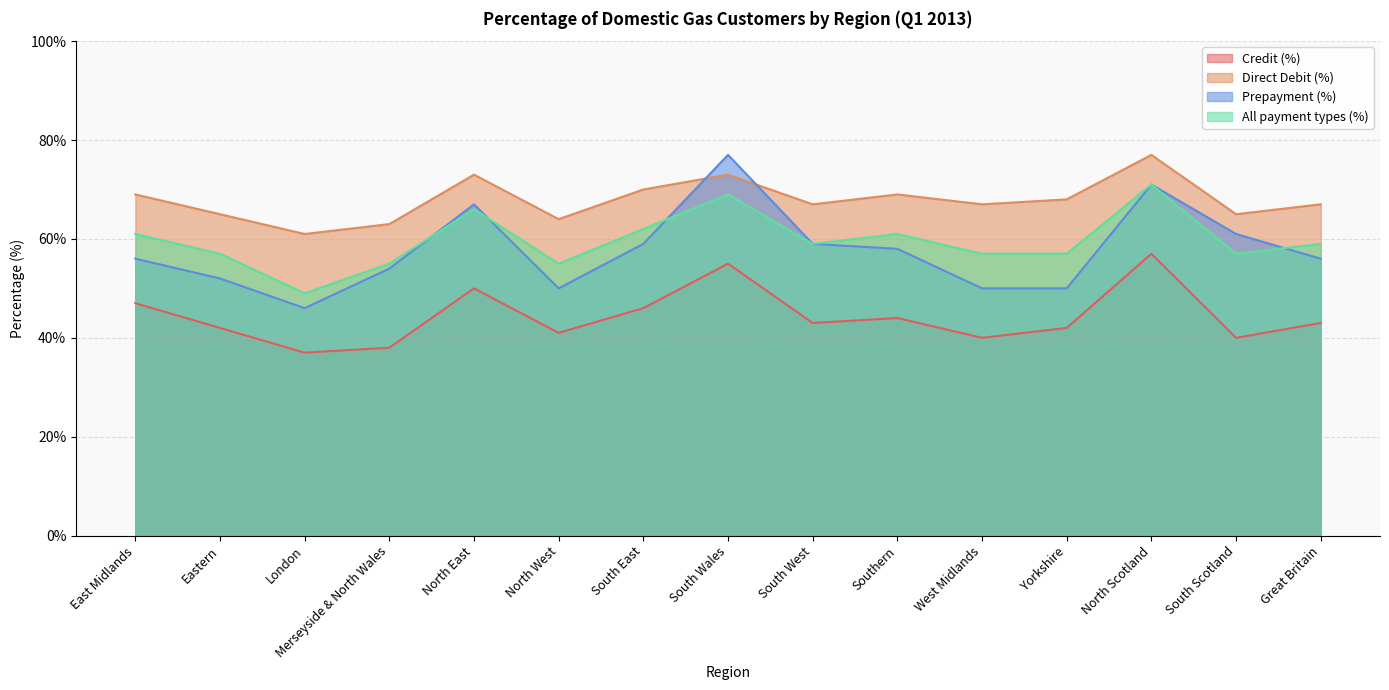

How many distinct data groups are displayed?

4